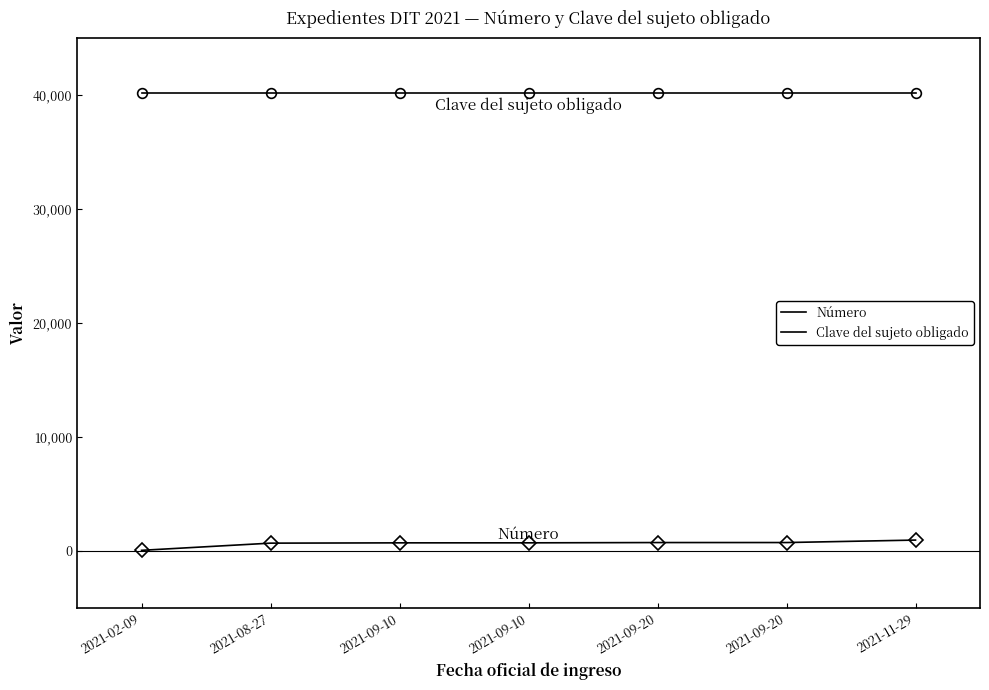

What is the sum of the Clave del sujeto obligado values at 2021-09-10 and 2021-09-20?

80332